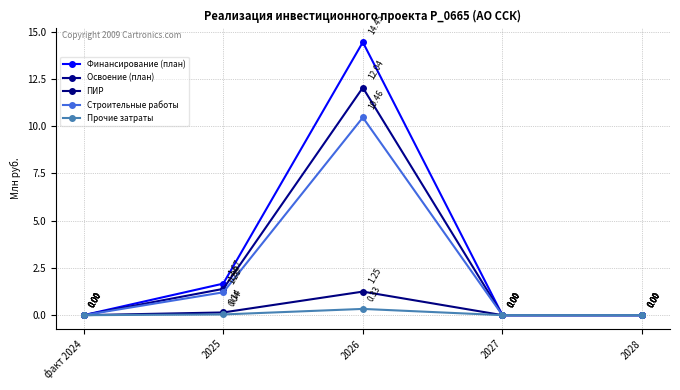

At which label is Финансирование (план) closest to 7?

2025